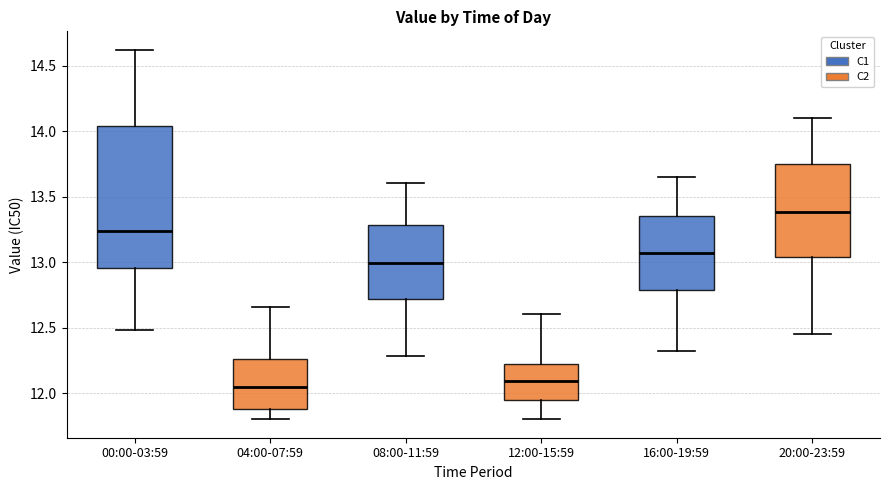

Where is the upper edge of the box for 00:00-03:59 on the y-axis? The values are not printed on the chart, so give them approximately, as read against the axis.

14.05